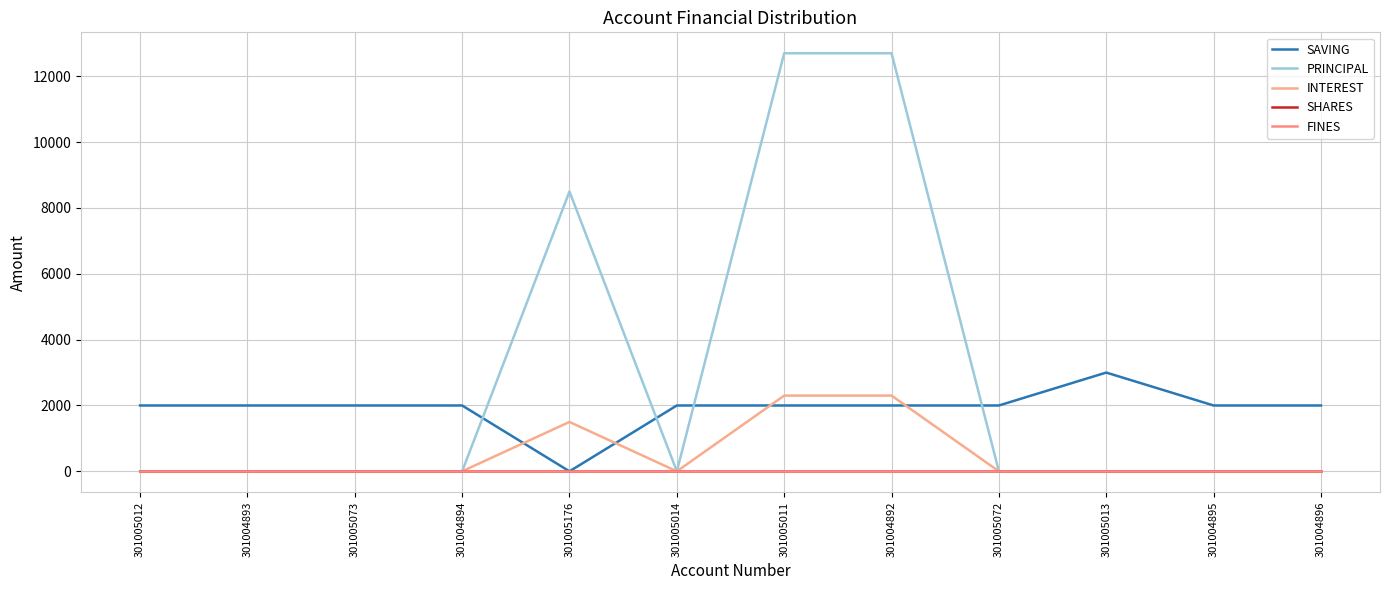

The value of SAVING at 301005013 is 1000. True or false?

False